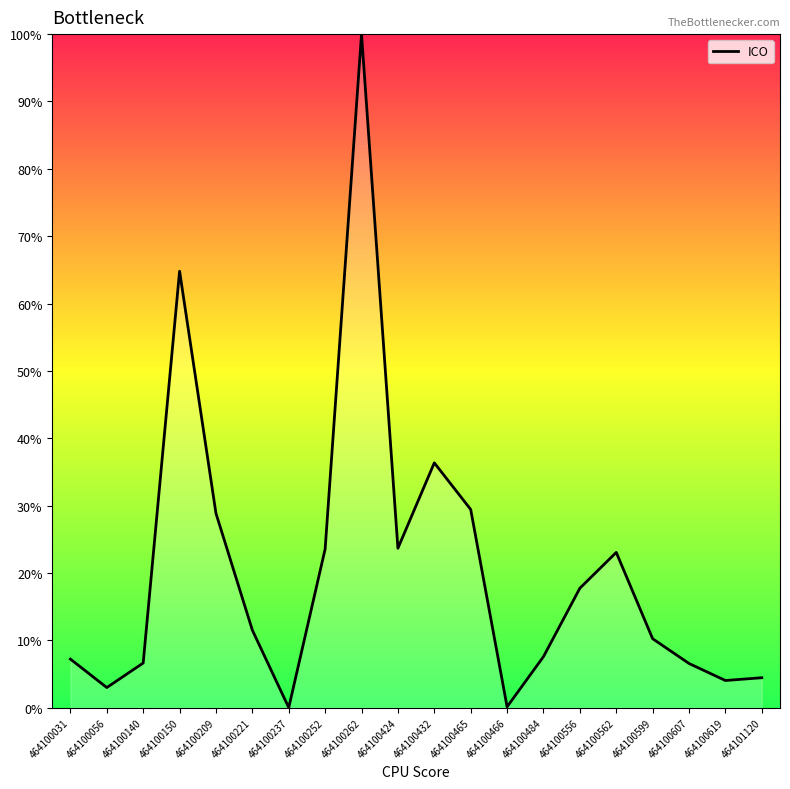

What is the difference between the maximum and minimum values?

100.0